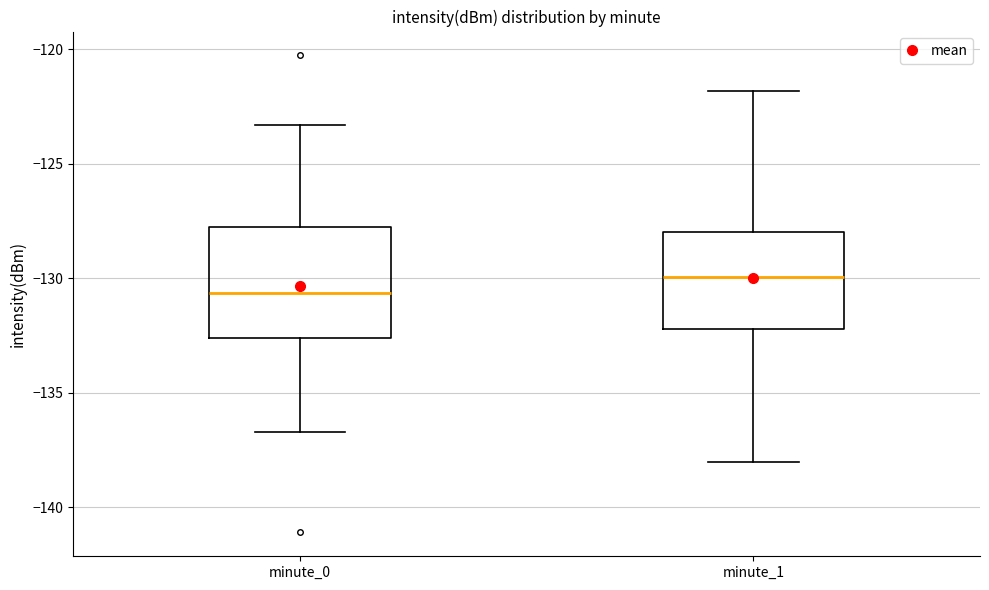

Comparing the boxes themselves (not the whiskers), which one is the tallest?

minute_0